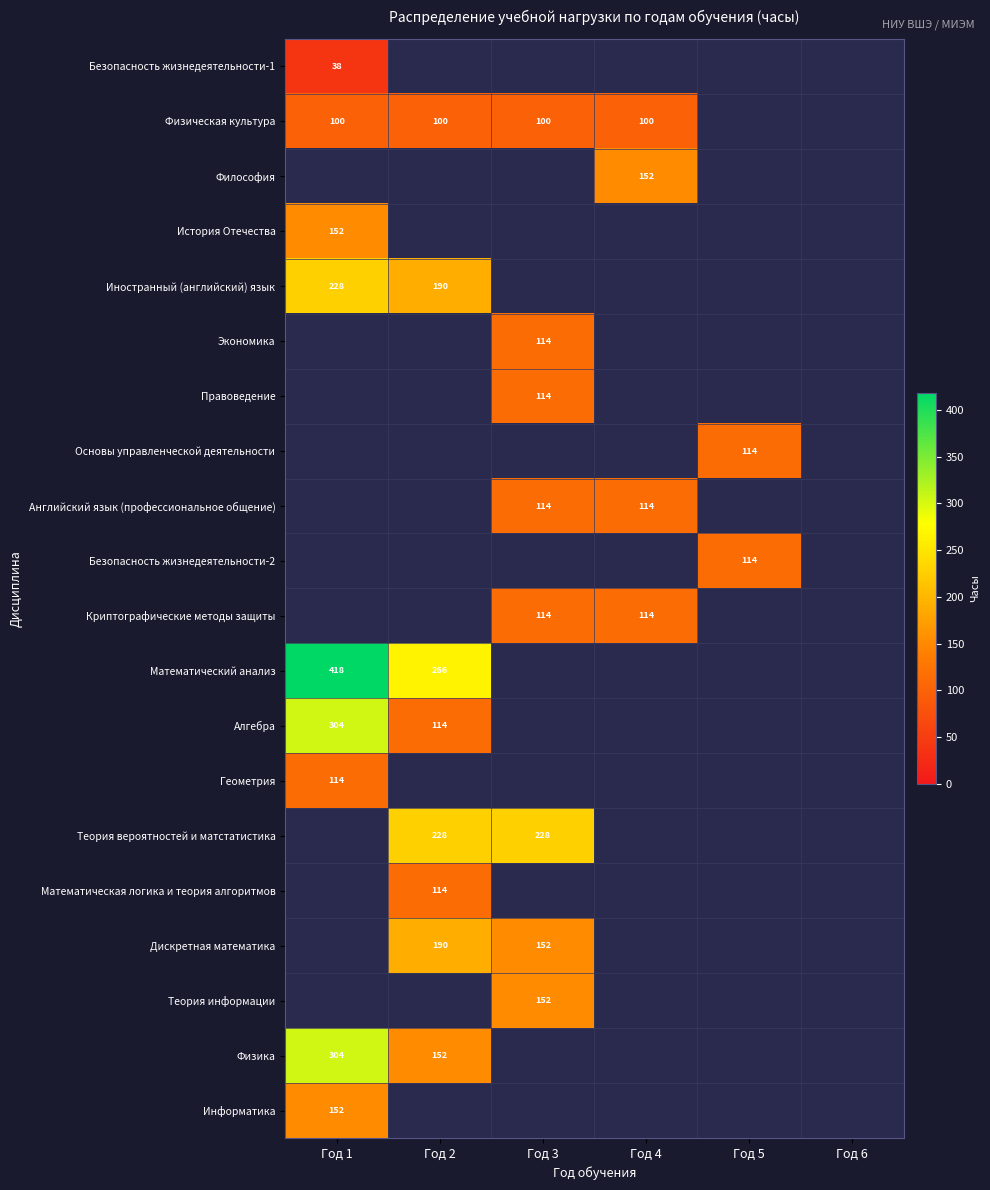

True or false: Экономика has a value of 114 at Год 3.

True